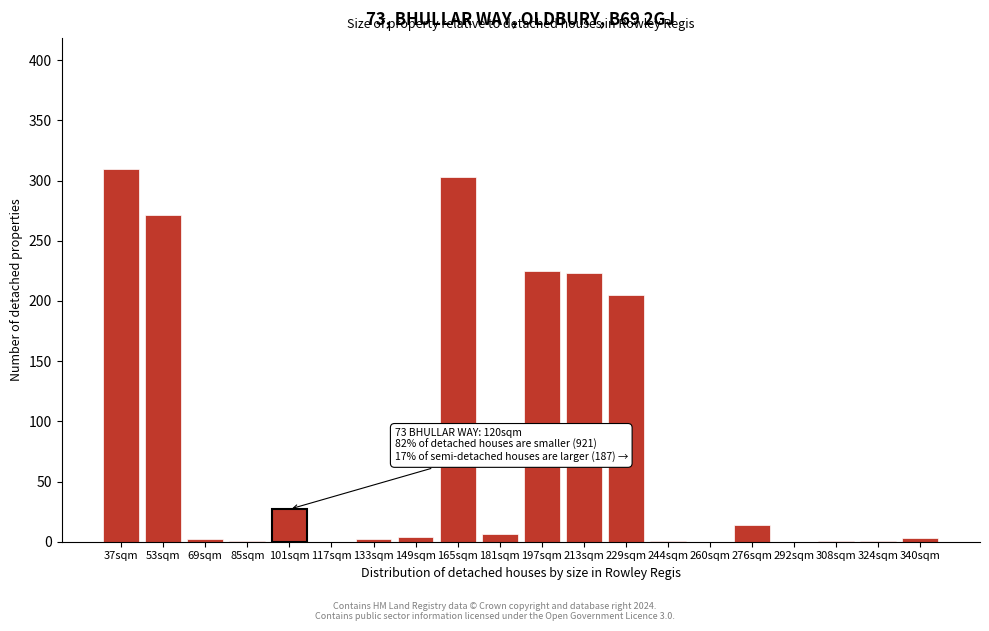

What is the sum of the values at 197sqm and 37sqm?

535